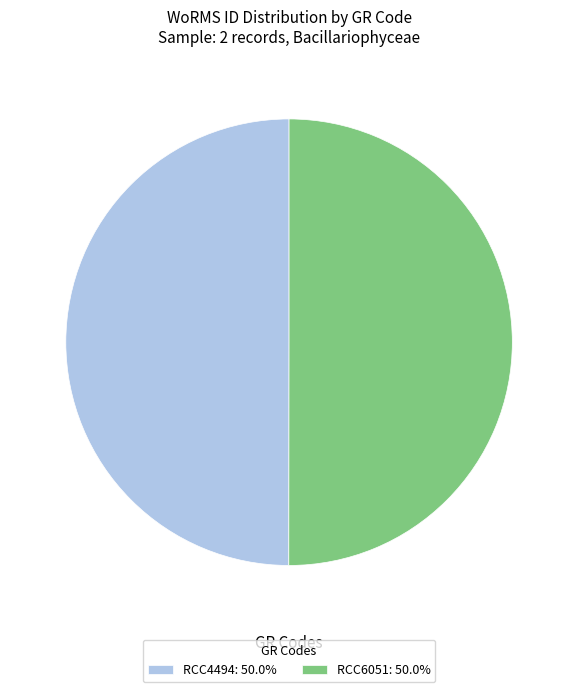

Do RCC6051 and RCC4494 together represent more than half of the pie?

Yes